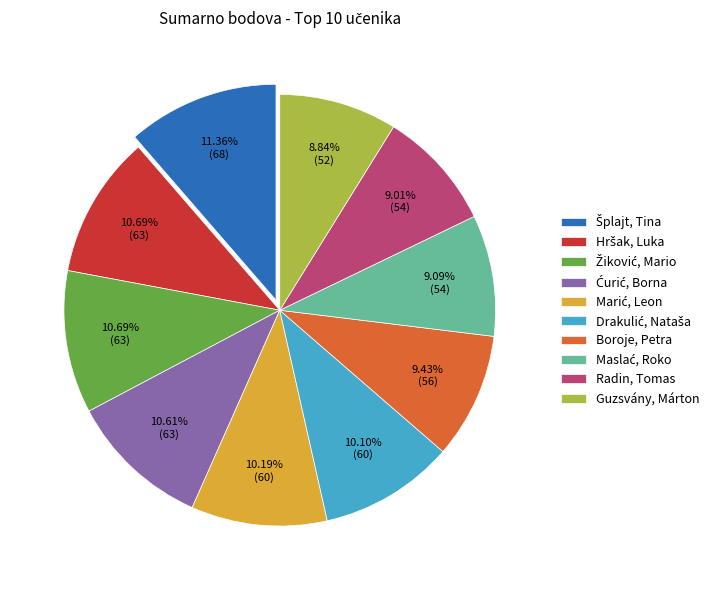

Is there any slice that represents more than half of the pie?

No